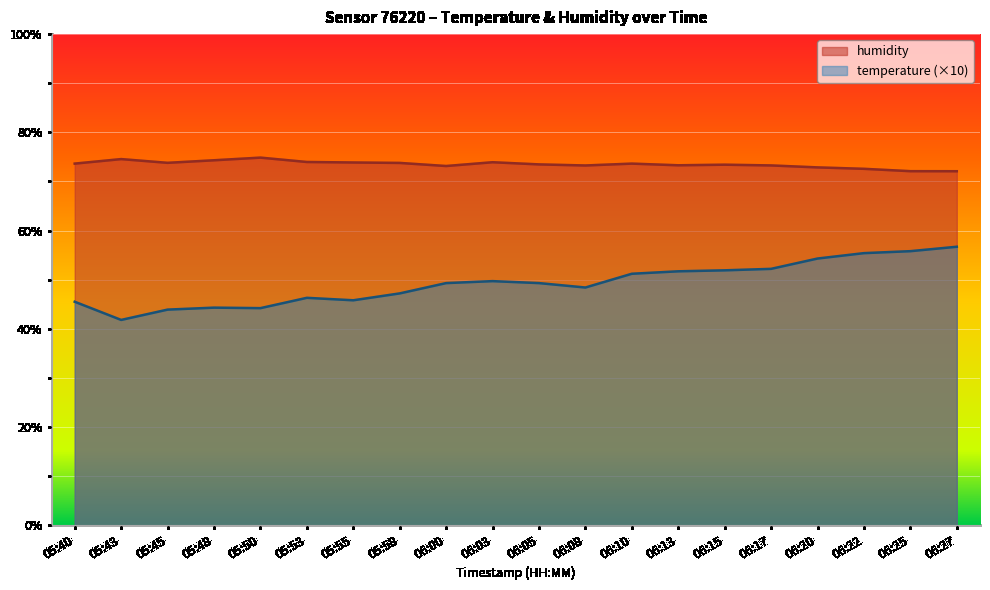

What is the minimum value for temperature?

41.8